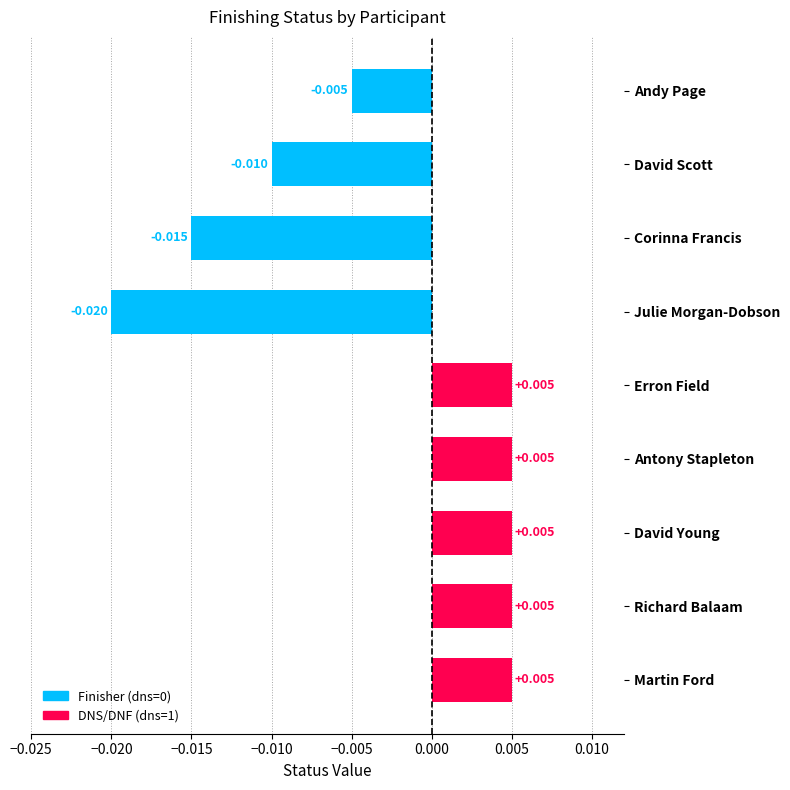

What is the label of the 3rd bar from the bottom?

David Young